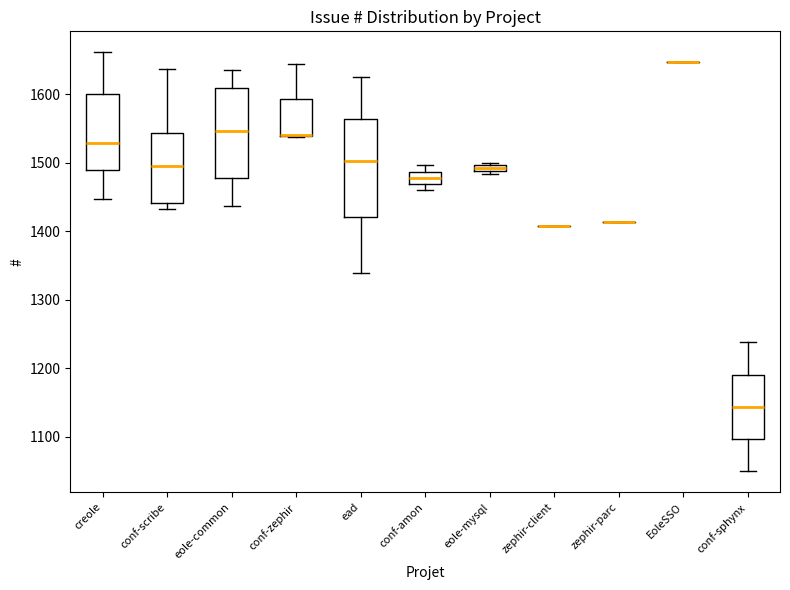

Where does the median line of the box for eole-common sit on the y-axis? The values are not printed on the chart, so give them approximately, as read against the axis.

1550